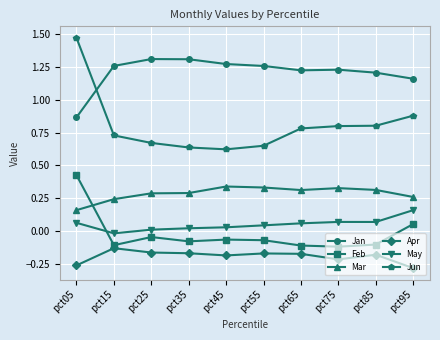

What is the difference between the maximum and minimum values in the Feb series?

0.5